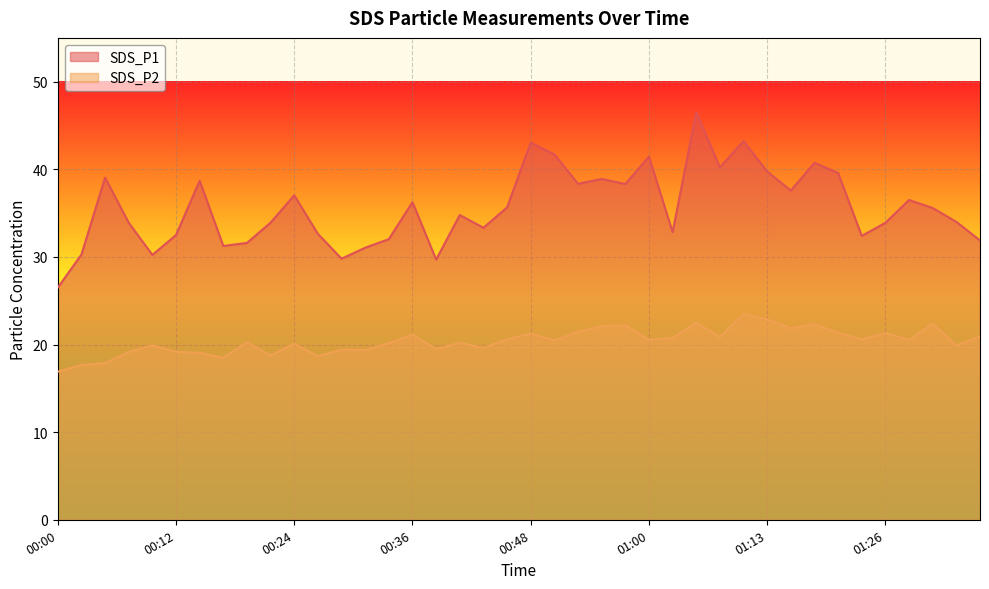

True or false: SDS_P2 and SDS_P1 cross at least once.

False